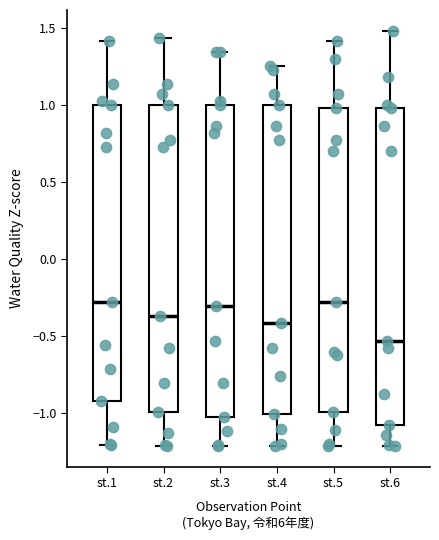

Reading left to right, transcribe this box plot: for each box, give where its median line is, the range the box spans, and where its two whiskers end, as read against the y-axis. The values are not printed on the chart, so give them approximately, as read against the axis.

st.1: median -0.30, box -0.90 to 1.00, whiskers -1.20 to 1.40
st.2: median -0.35, box -1.00 to 1.00, whiskers -1.20 to 1.45
st.3: median -0.30, box -1.00 to 1.00, whiskers -1.20 to 1.35
st.4: median -0.40, box -1.00 to 1.00, whiskers -1.20 to 1.25
st.5: median -0.30, box -1.00 to 1.00, whiskers -1.20 to 1.40
st.6: median -0.55, box -1.10 to 1.00, whiskers -1.20 to 1.50